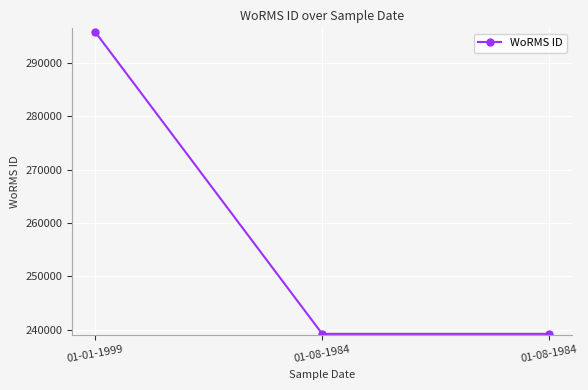

List the labels in order of value, smallest first.

01-08-1984, 01-08-1984, 01-01-1999